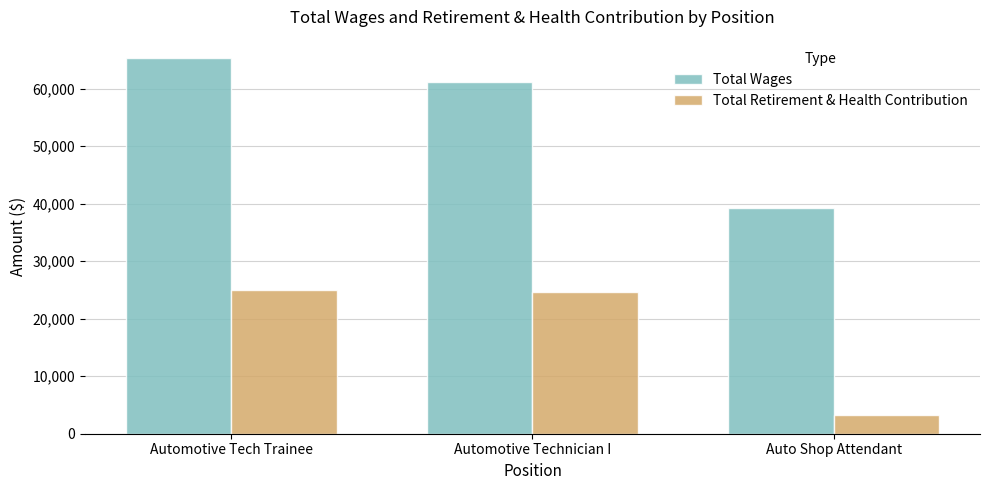

Which category has the highest value in the Total Wages series?

Automotive Tech Trainee